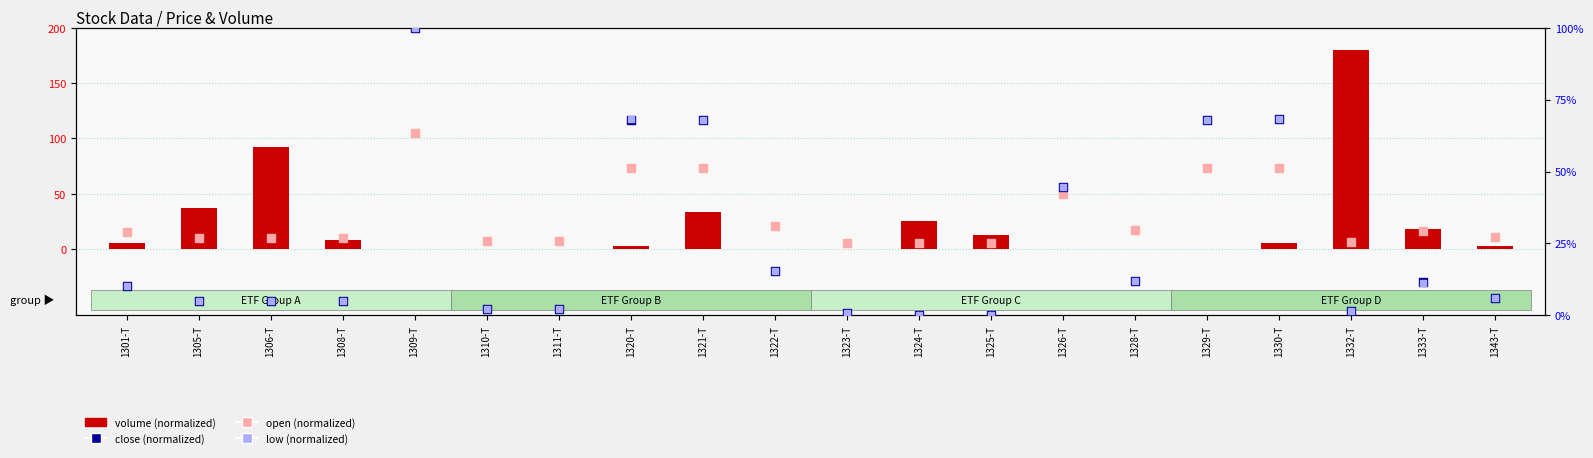

At how many categories does at least one series exceed 179?

1